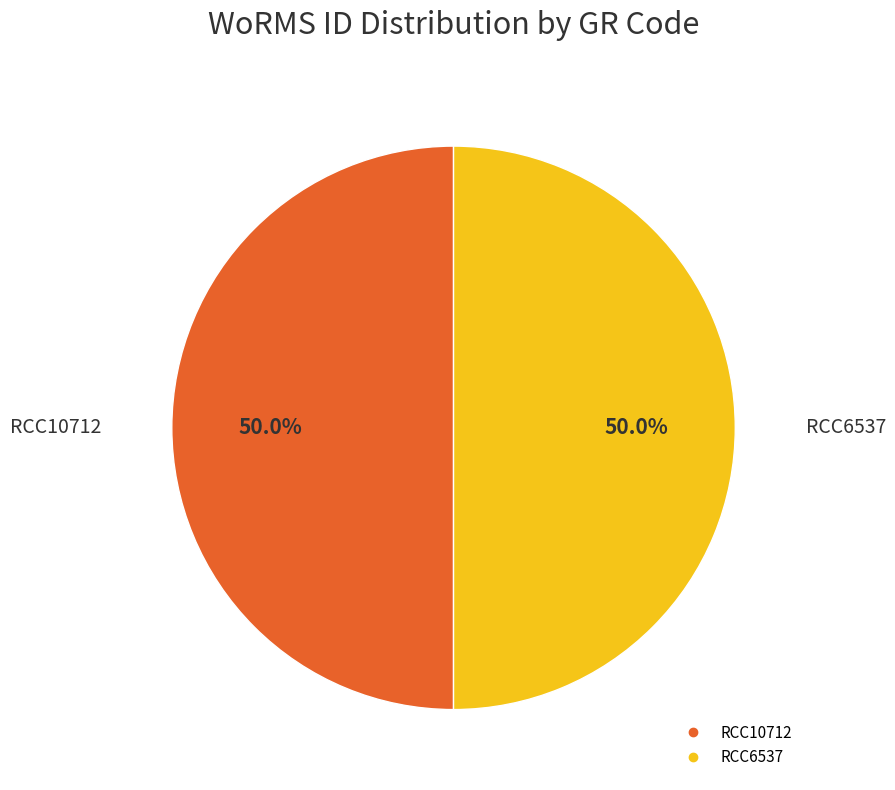

True or false: RCC6537 accounts for 56% of the total.

False